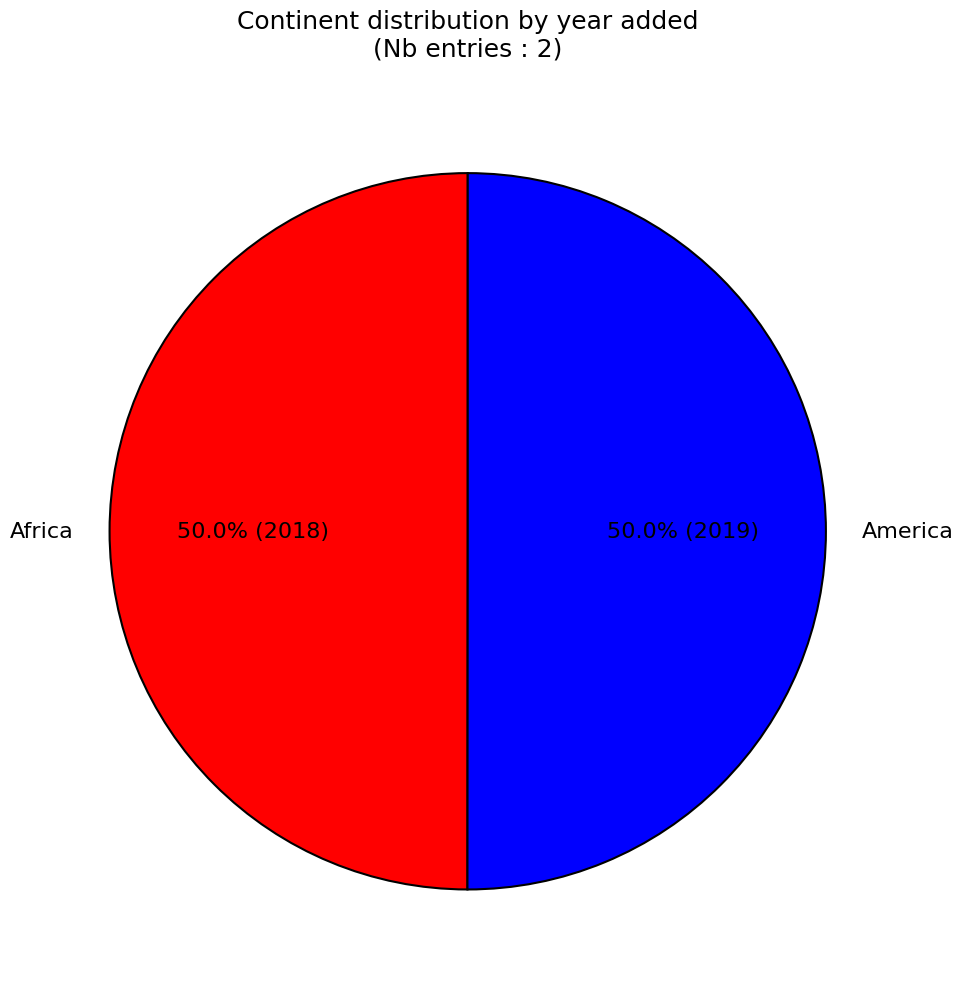

Is it true that Africa is 50% of the pie?

True